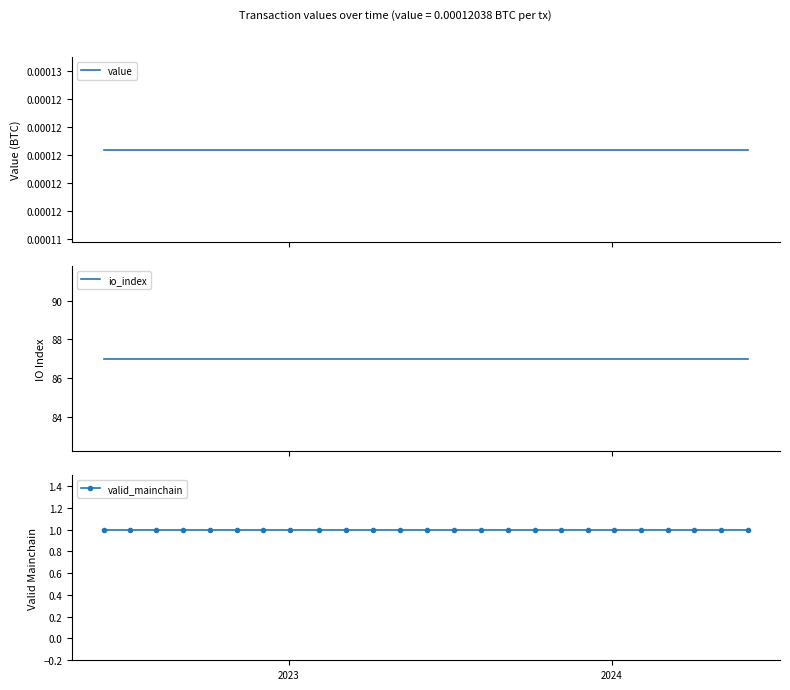

Is this an area chart (filled region under the line)?

No